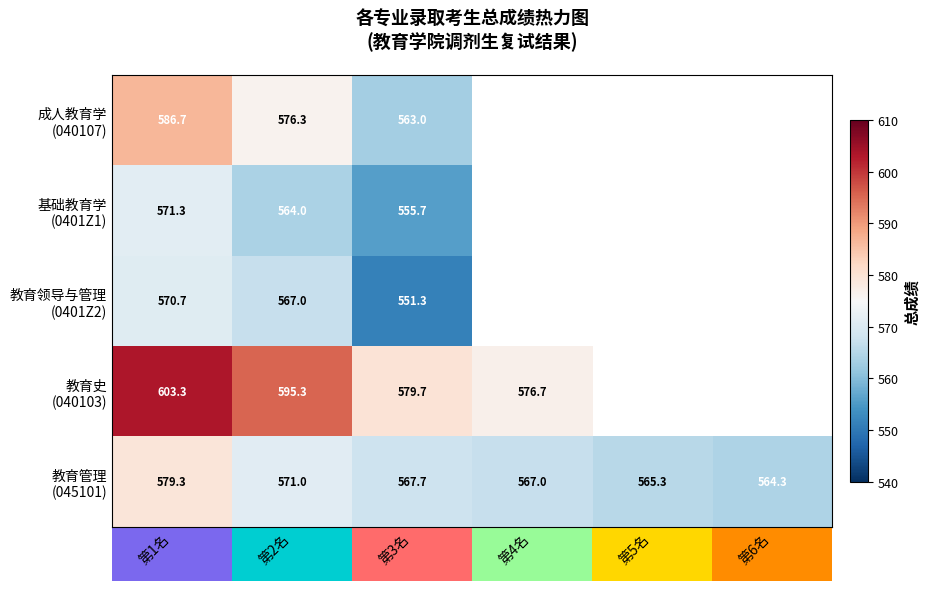

Between 第2名 and 第5名, which series saw the biggest shift?

教育管理 (045101)